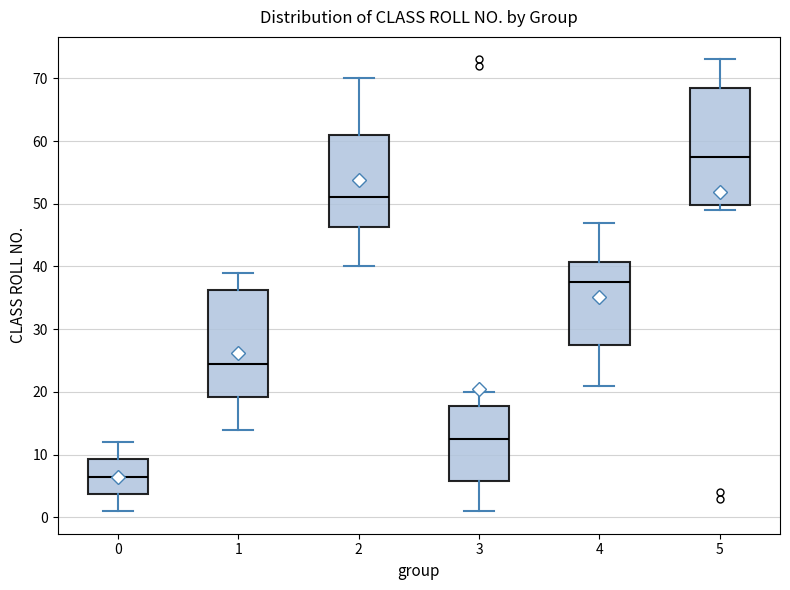

Reading left to right, read every box against the y-axis: the position of its median line, the range the box covers, and the ends of its whiskers. The values are not printed on the chart, so give them approximately, as read against the axis.

0: median 7, box 4 to 9, whiskers 1 to 12
1: median 25, box 19 to 36, whiskers 14 to 39
2: median 51, box 46 to 61, whiskers 40 to 70
3: median 13, box 6 to 18, whiskers 1 to 20
4: median 38, box 28 to 41, whiskers 21 to 47
5: median 58, box 50 to 69, whiskers 49 to 73